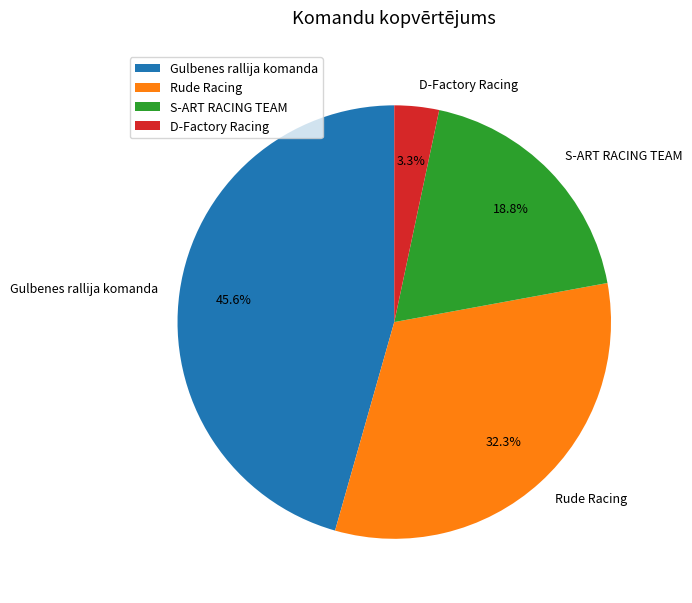

Which has a higher value, S-ART RACING TEAM or Gulbenes rallija komanda?

Gulbenes rallija komanda